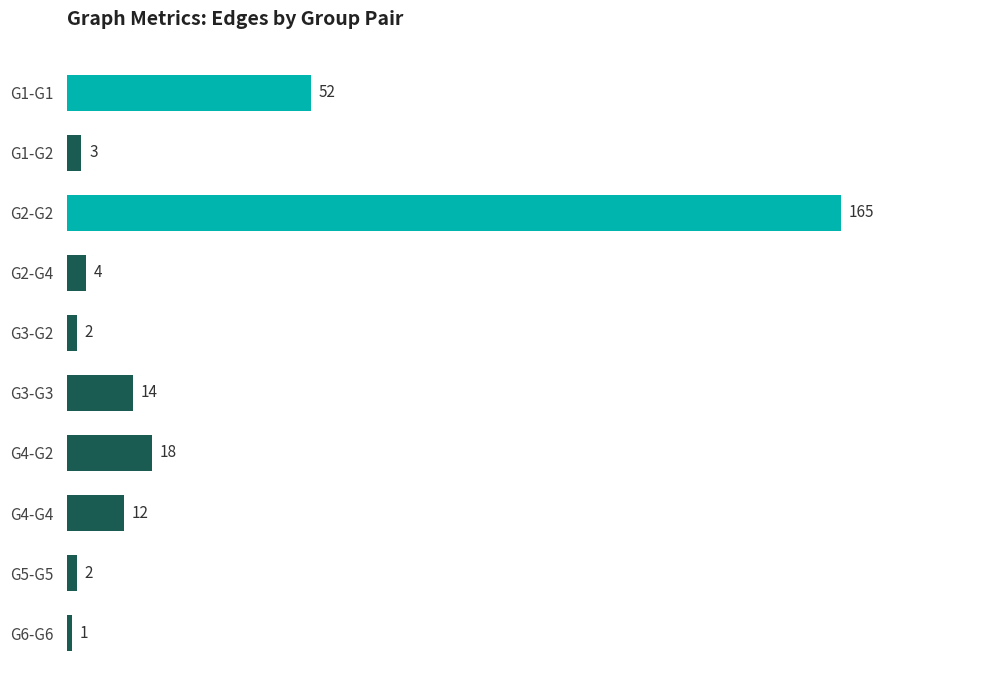

What is the average value?

27